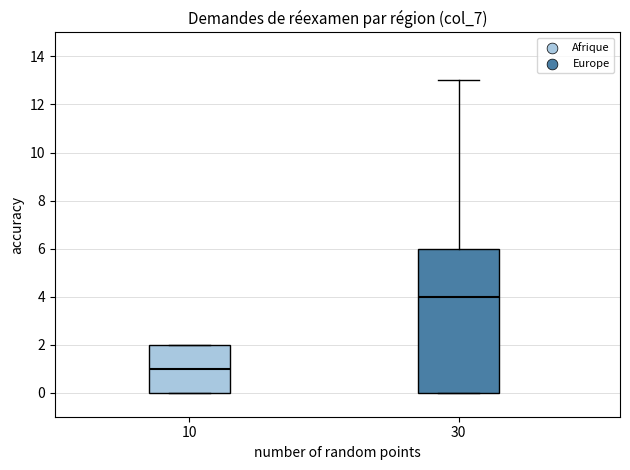

Reading left to right, transcribe this box plot: for each box, give where its median line is, the range the box spans, and where its two whiskers end, as read against the y-axis. The values are not printed on the chart, so give them approximately, as read against the axis.

10: median 1, box 0 to 2, whiskers 0 to 2
30: median 4, box 0 to 6, whiskers 0 to 13